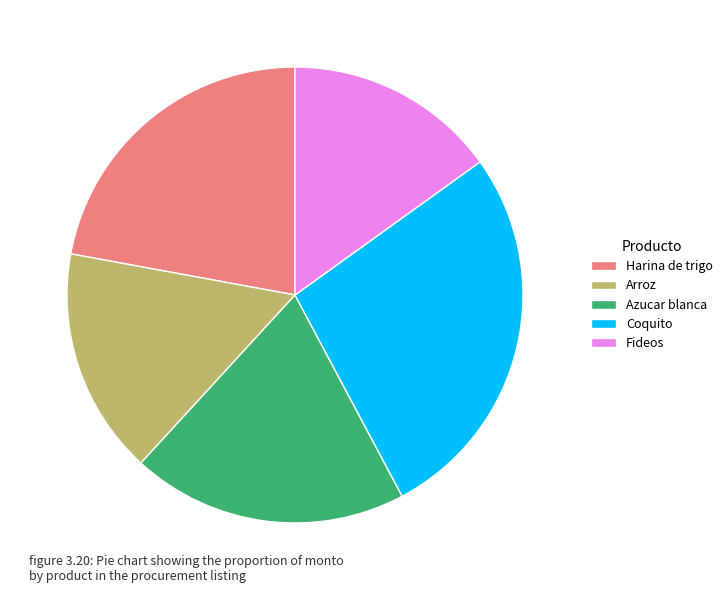

Rank the categories by value from highest to lowest.

Coquito, Harina de trigo, Azucar blanca, Arroz, Fideos